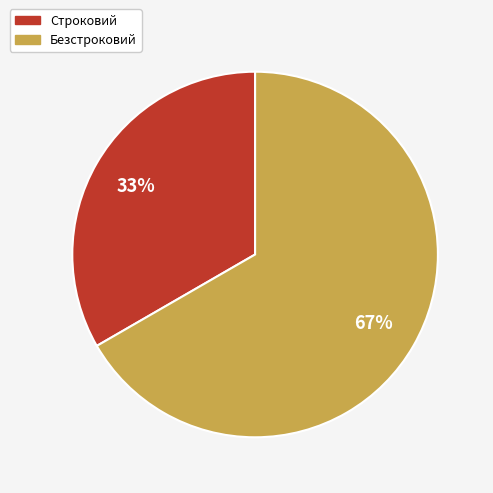

Does Строковий account for over 50% of the chart?

No